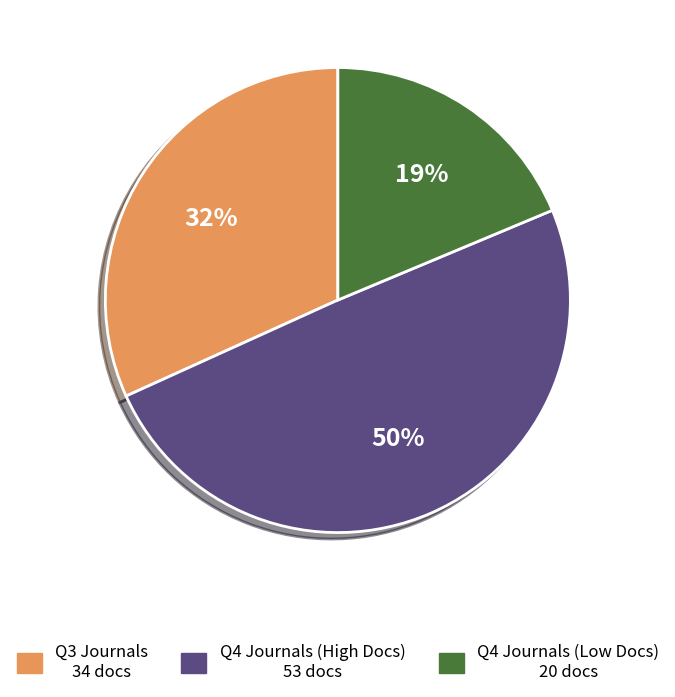

Does any single category account for the majority?

No